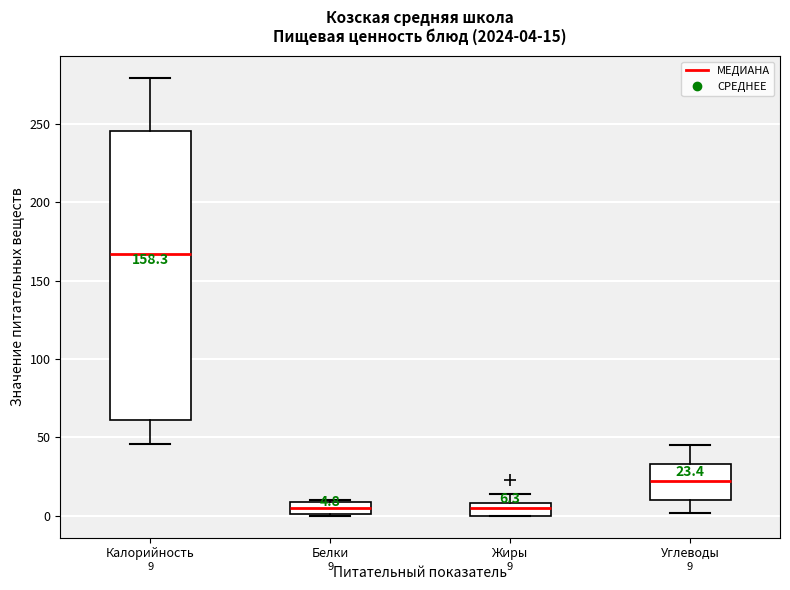

Which box is the tallest, from its lower edge to its upper edge?

Калорийность